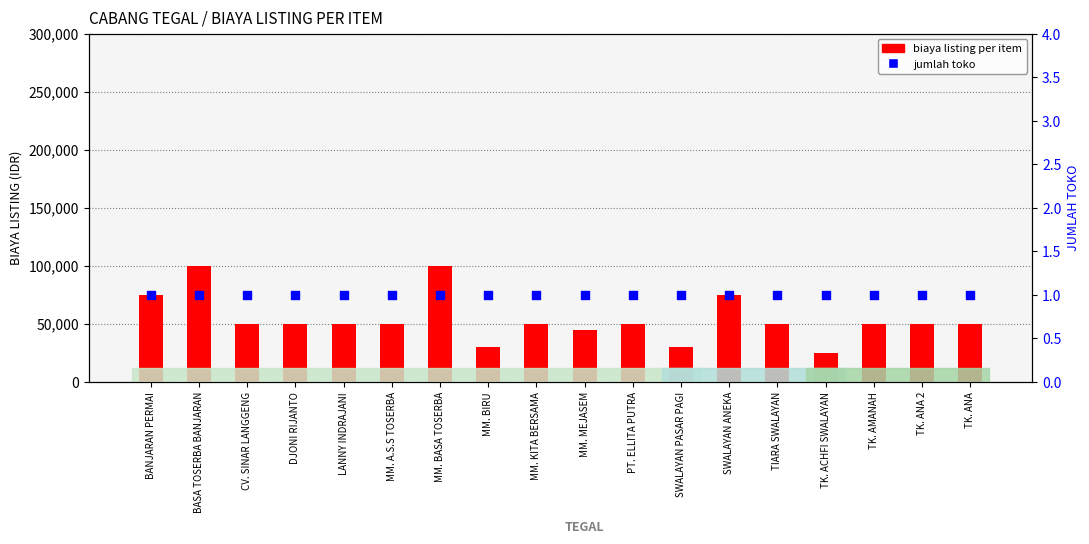

Which series has the largest Y range (max minus min)?

biaya listing per item